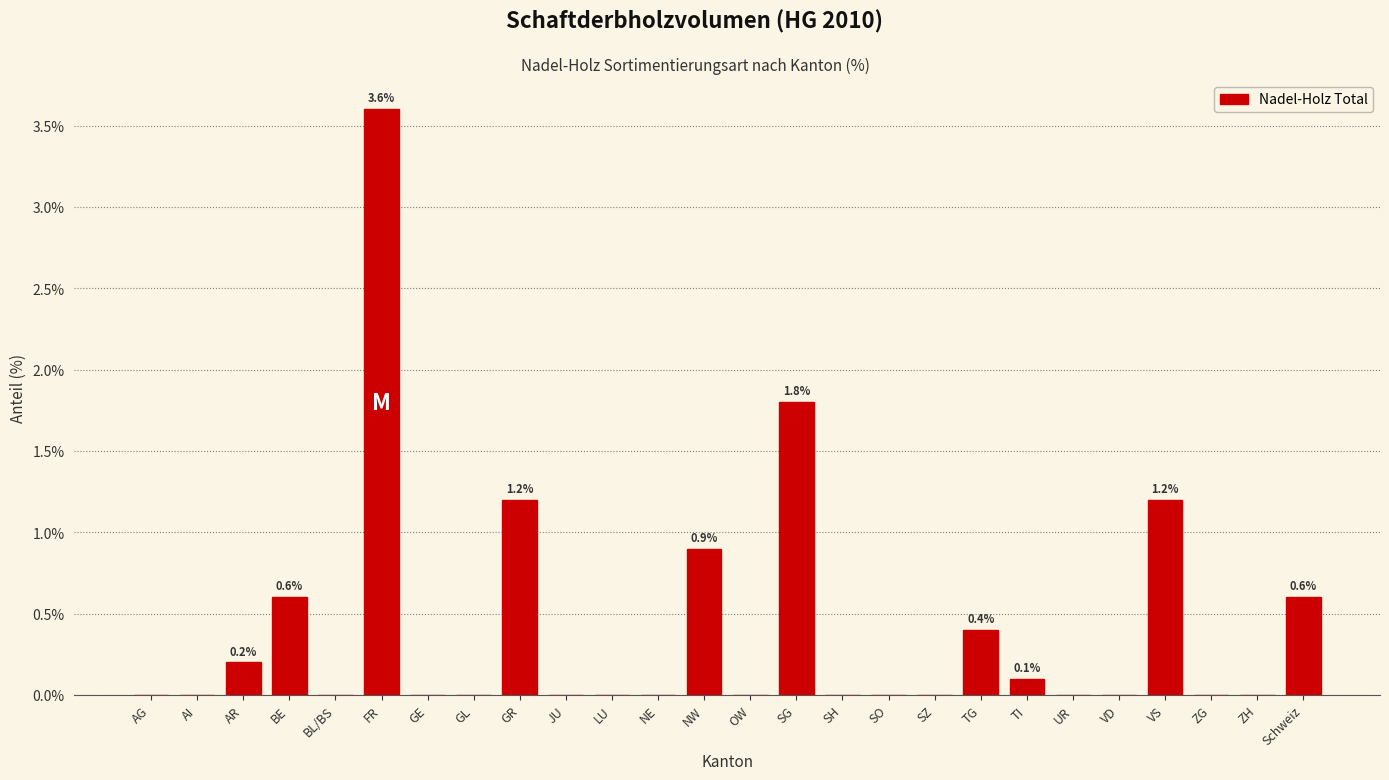

Reading left to right, transcribe all the data shown in this chart.

AG=0.0	AI=0.0	AR=0.2	BE=0.6	BL/BS=0.0	FR=3.6	GE=0.0	GL=0.0	GR=1.2	JU=0.0	LU=0.0	NE=0.0	NW=0.9	OW=0.0	SG=1.8	SH=0.0	SO=0.0	SZ=0.0	TG=0.4	TI=0.1	UR=0.0	VD=0.0	VS=1.2	ZG=0.0	ZH=0.0	Schweiz=0.6